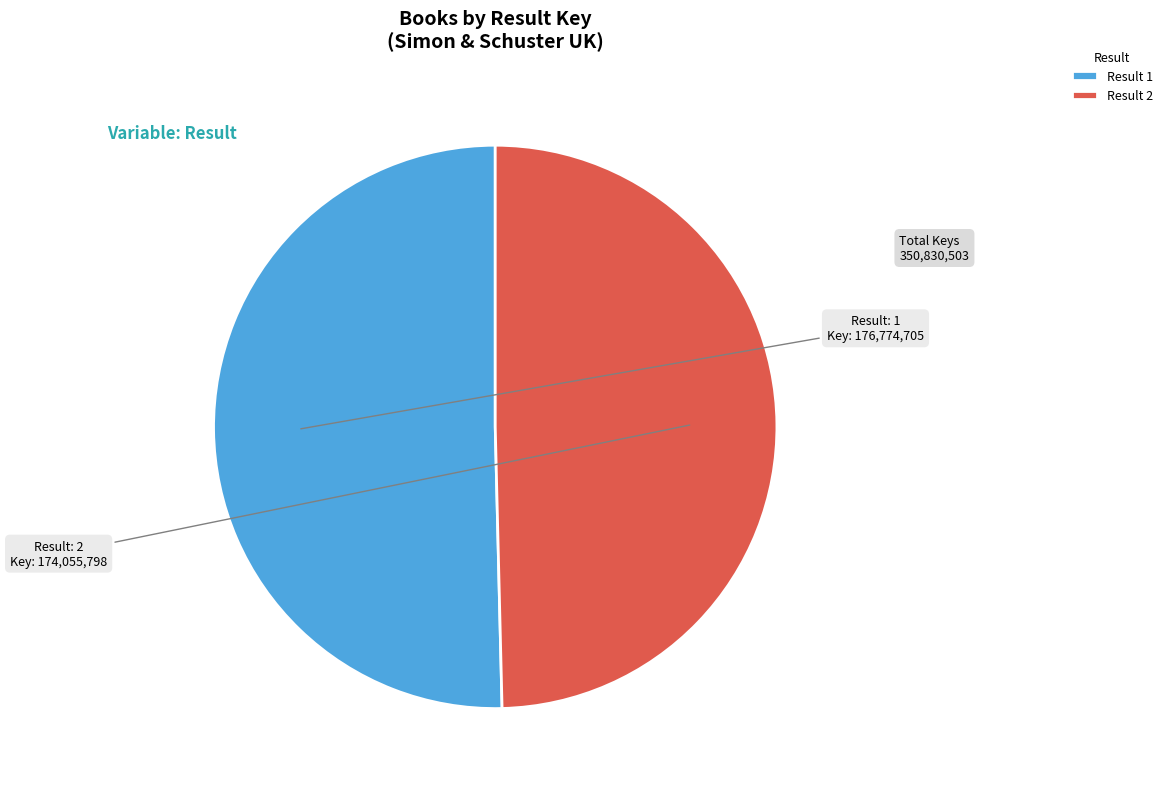

Rank the categories by value from lowest to highest.

Result 2, Result 1